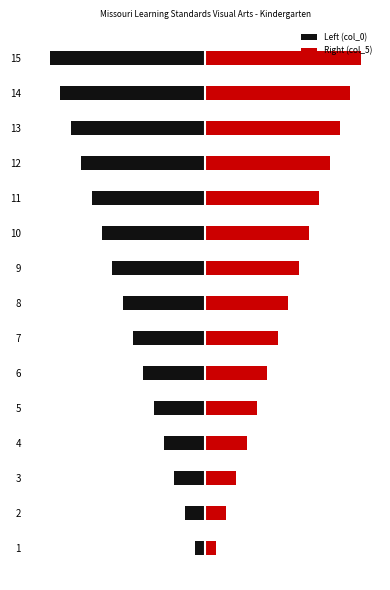

How many values in the Left (col_0) series exceed -4?

7